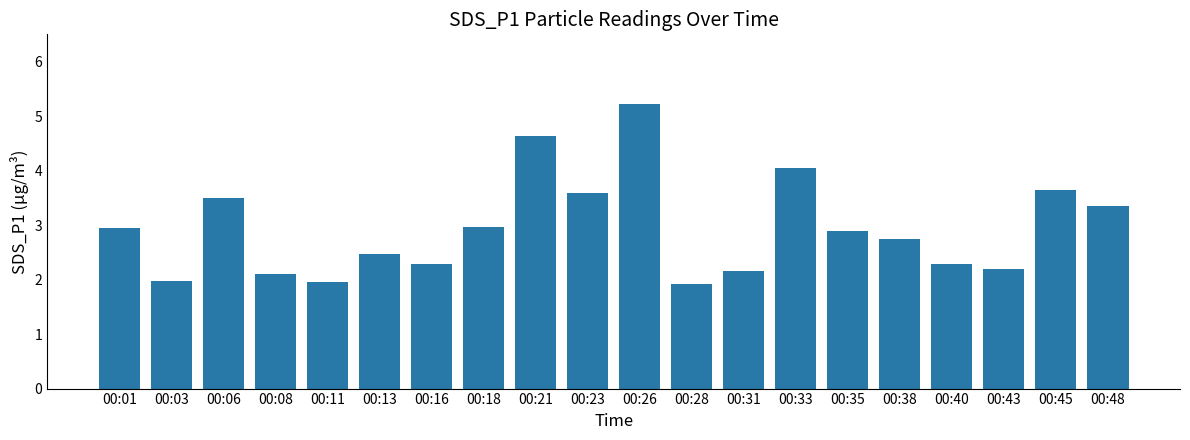

Approximately how many times larger is the value at 00:11 compared to 00:01?

0.7